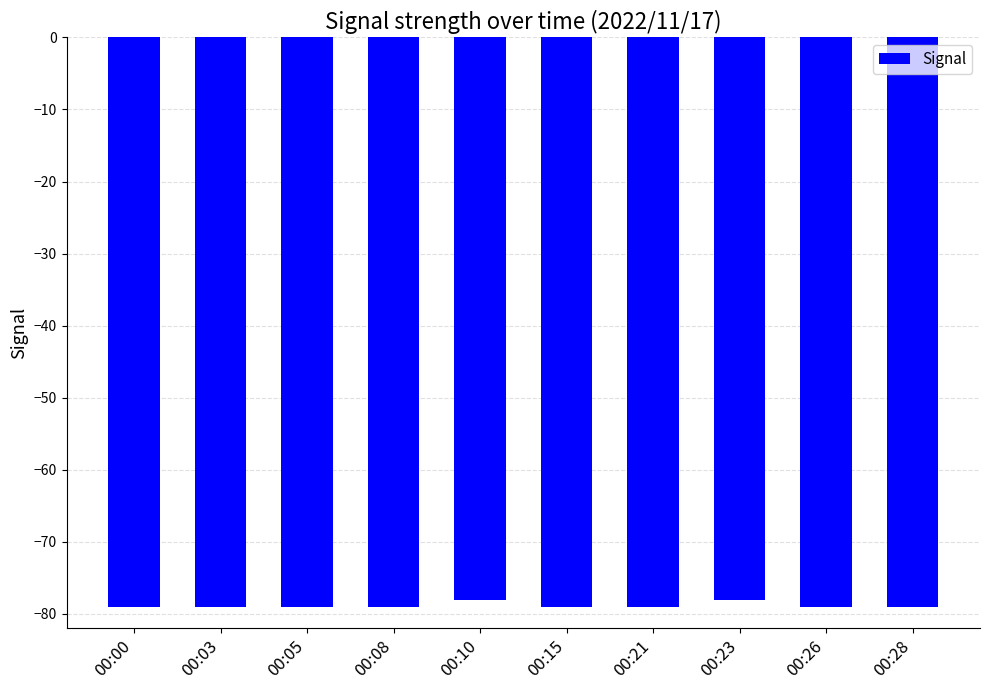

Is it true that the value at 00:08 is -79?

True